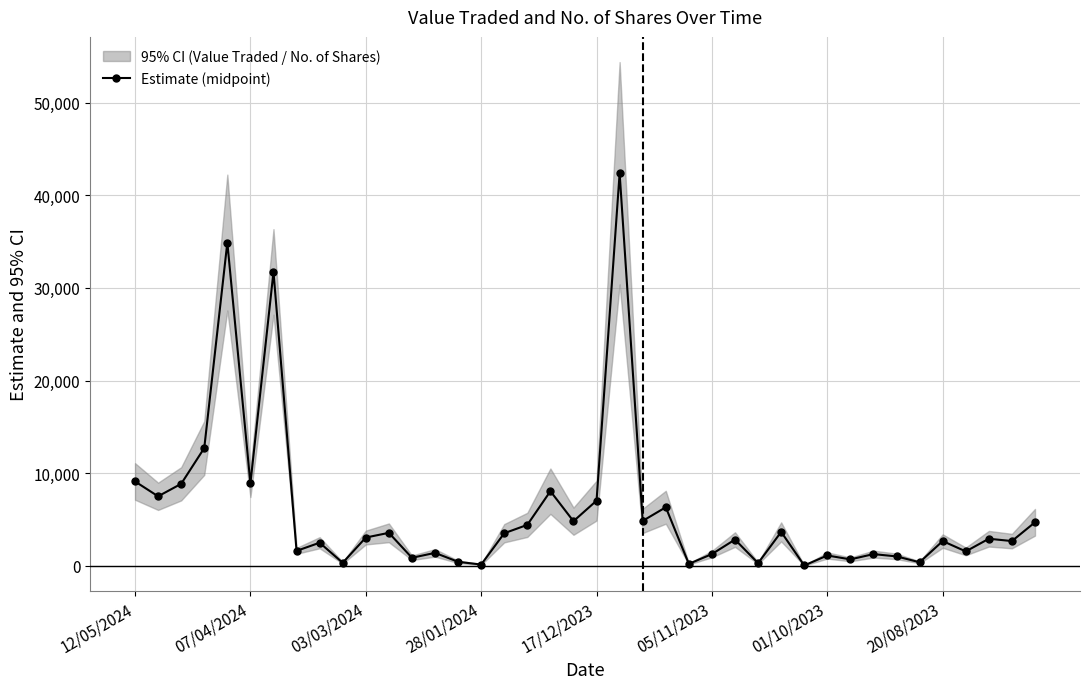

How many values in the Estimate (midpoint) series are below 2934?

20